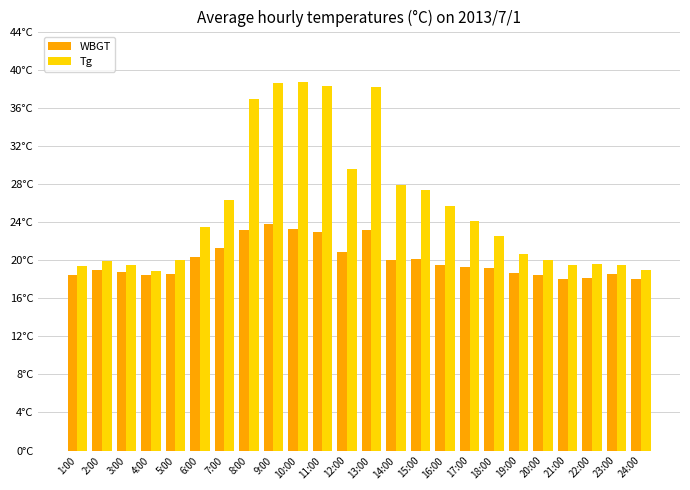

Does the chart contain any negative values?

No